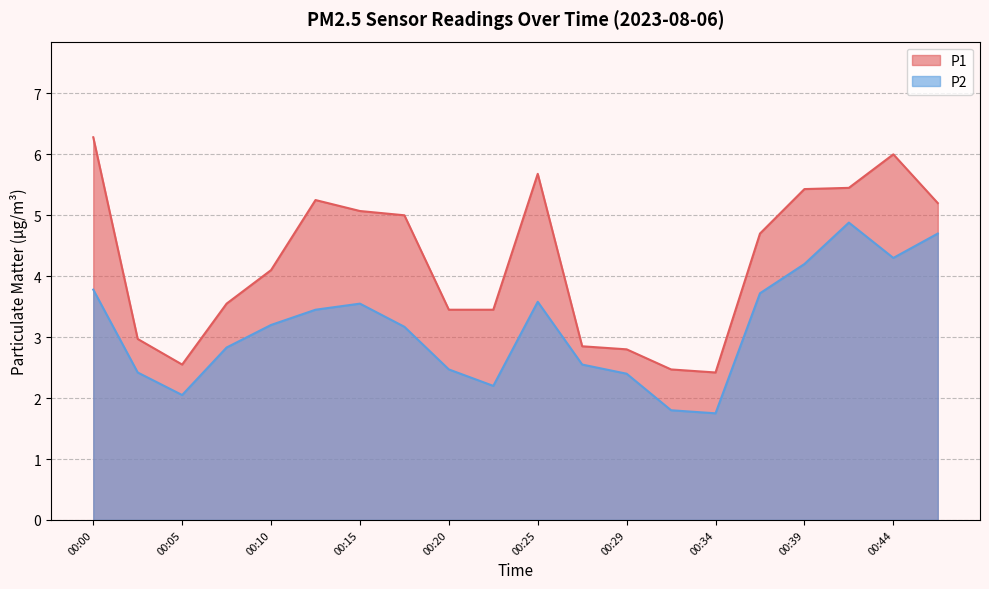

Count the number of data series in this chart.

2